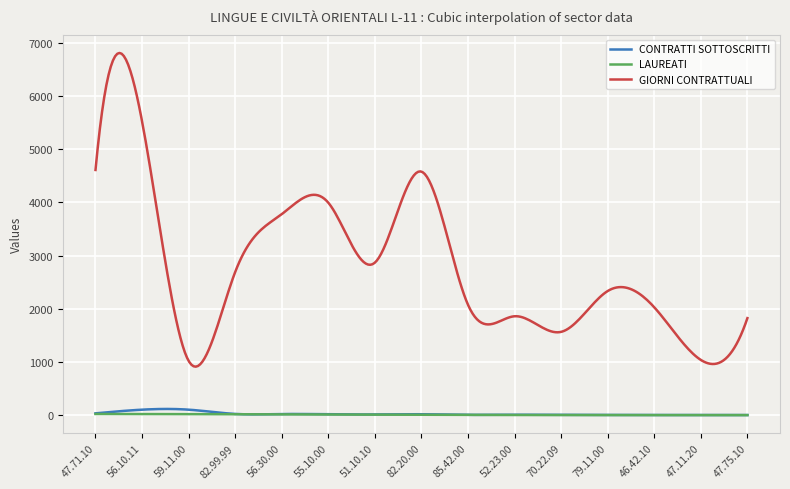

What is the maximum value for GIORNI CONTRATTUALI?

6807.0